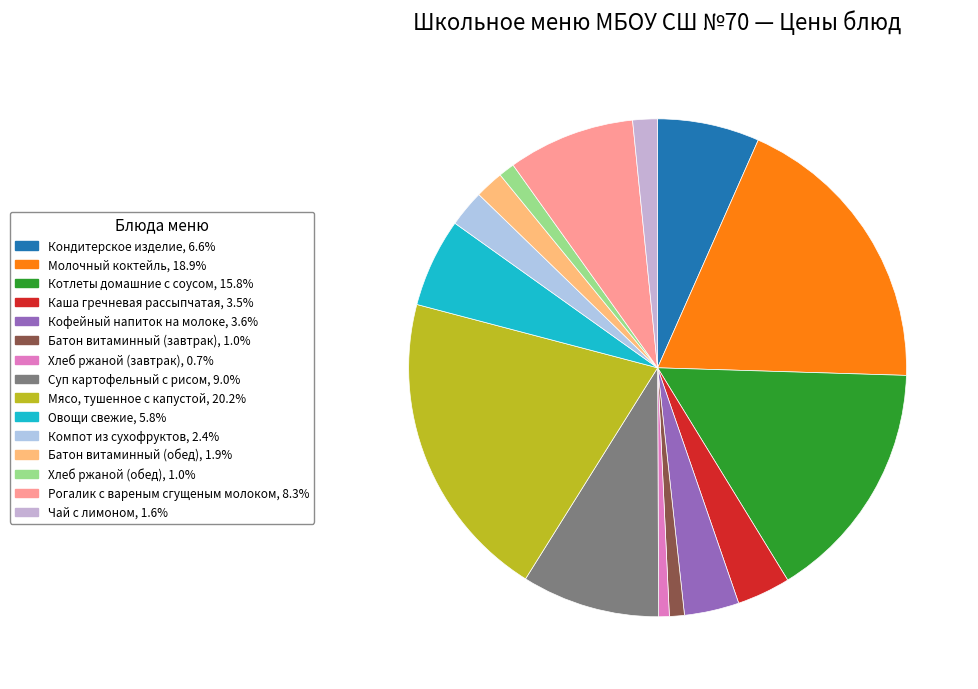

How many segments does this pie chart have?

15